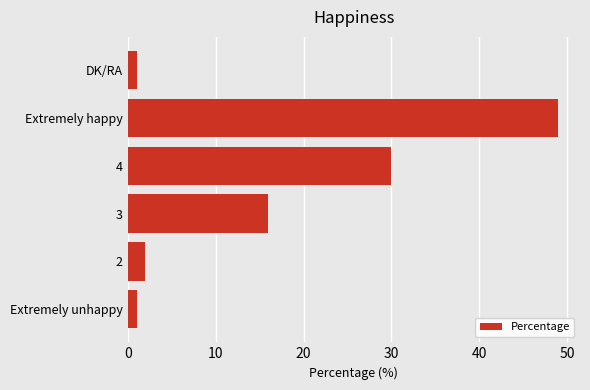

Read the value at 3, to the nearest 5.

15